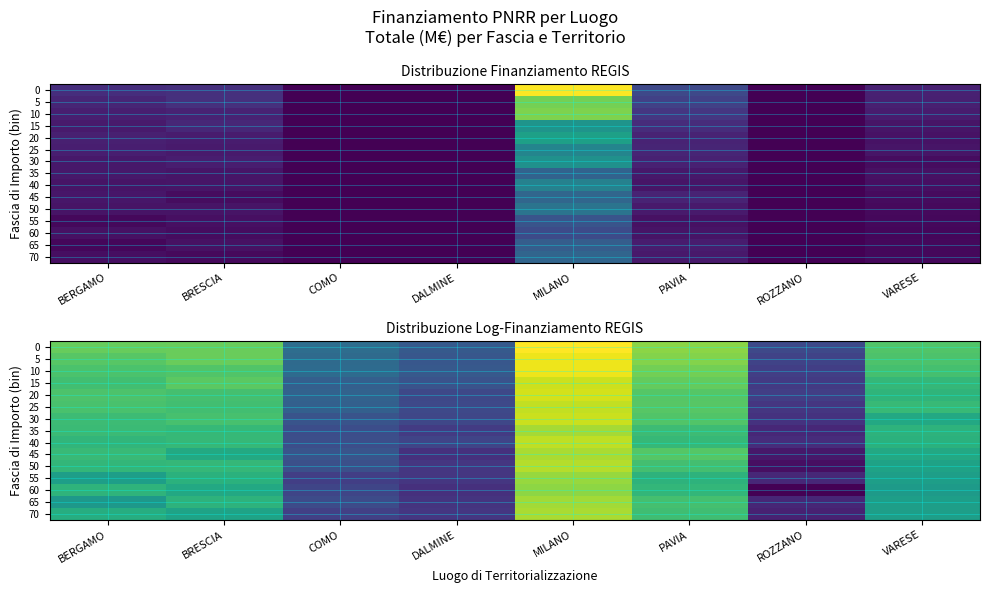

How many data points in row_5 are above 13?

4